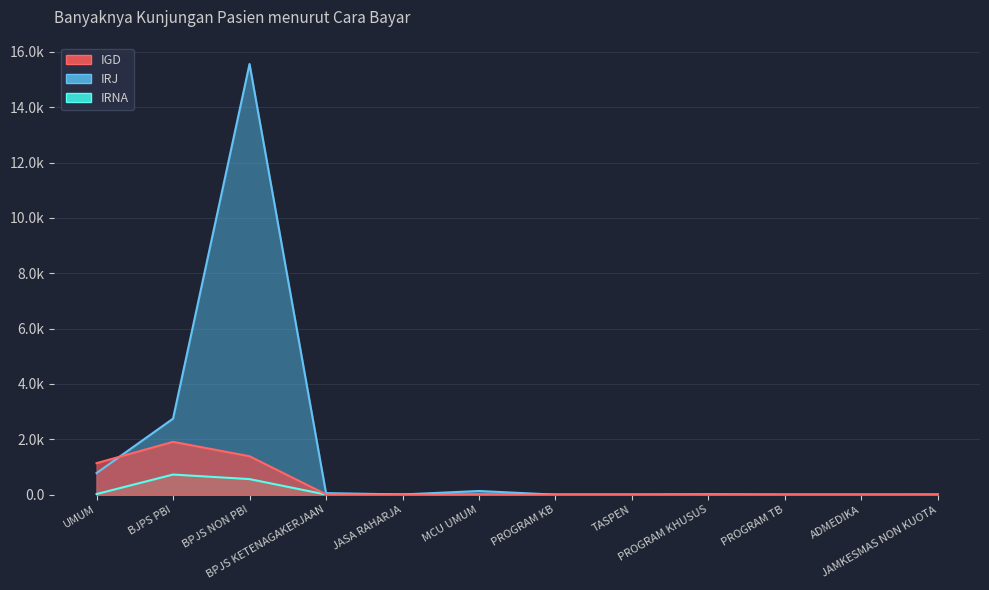

At BPJS NON PBI, list the series in order from smallest to largest.

IRNA, IGD, IRJ